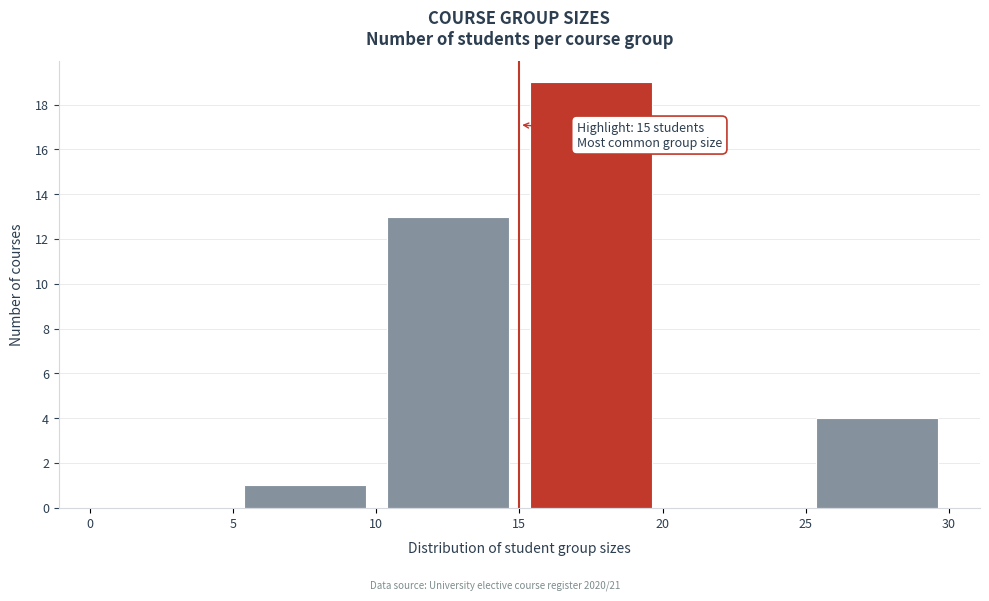

Over which range of the x-axis is the bar tallest?

15 to 20